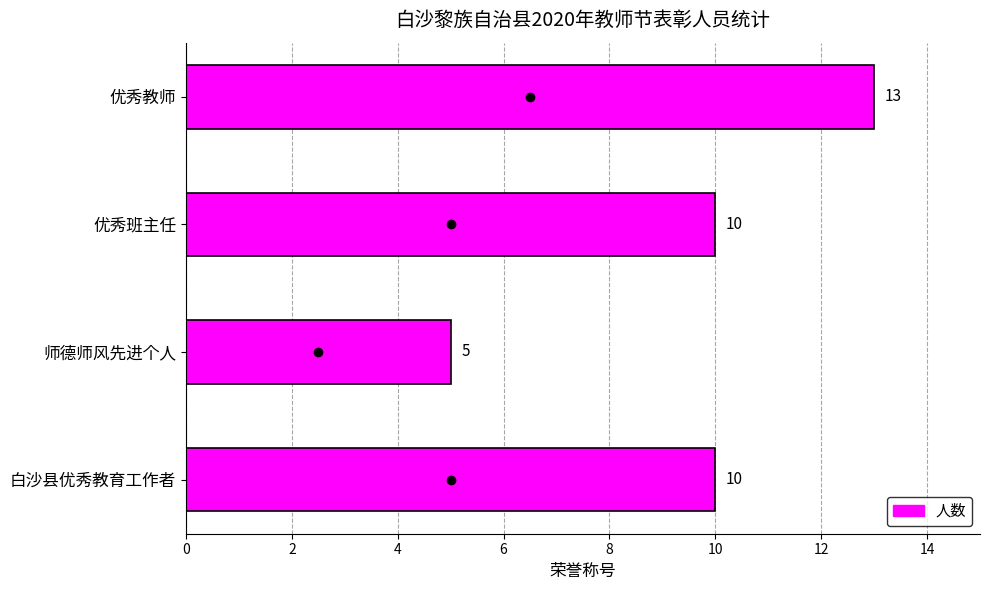

The chart shows a value of 13 at 优秀教师. True or false?

True